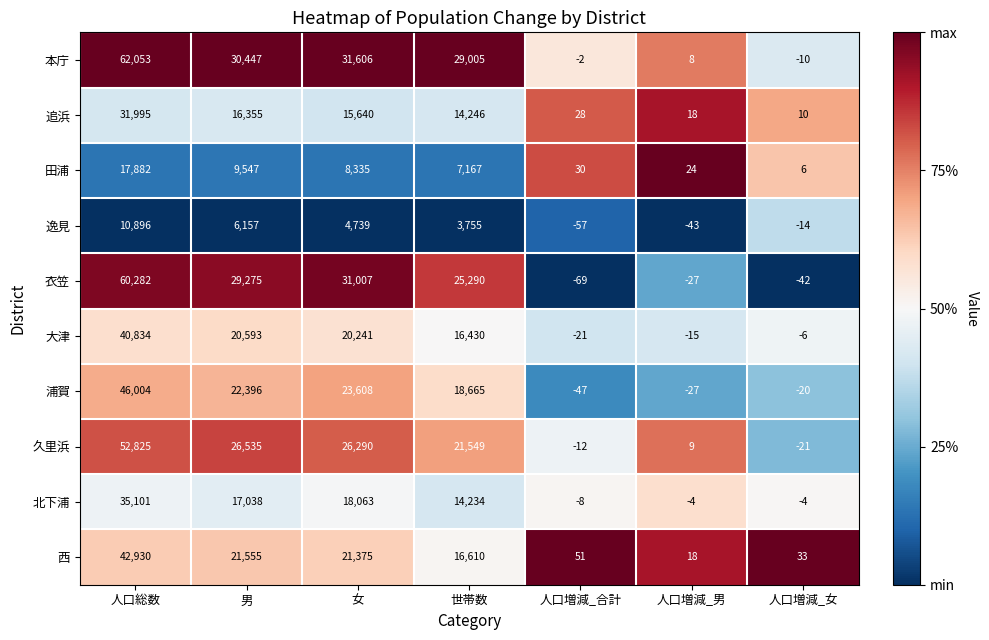

What is the spread (max minus min) of values at 女?

26867